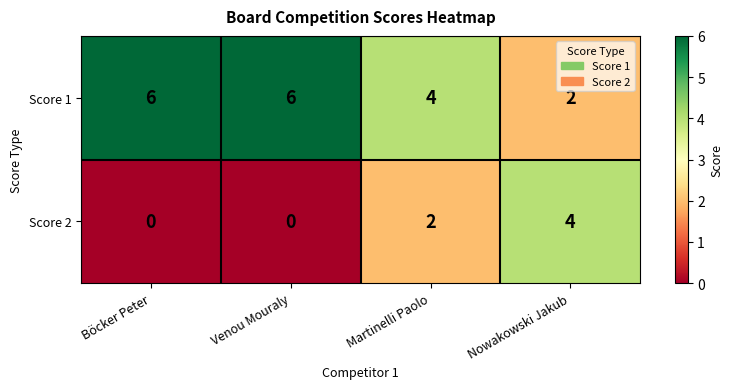

At which label does Score 2 reach its peak?

Nowakowski Jakub